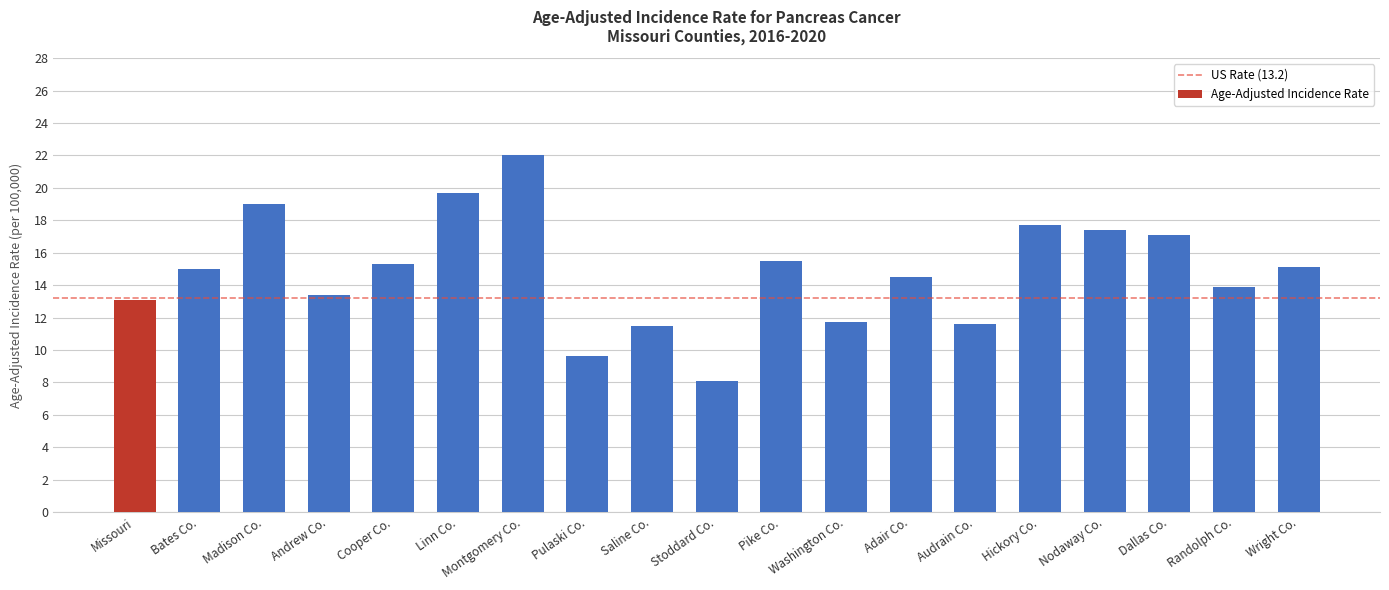

What is the value of the 11th bar from the left?

15.5